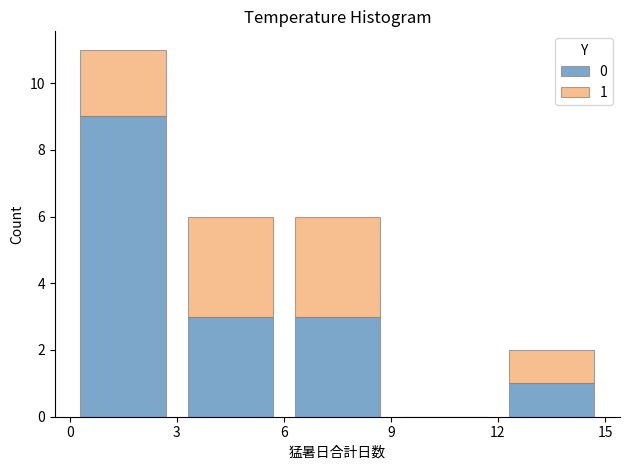

Which range on the x-axis has the tallest stacked bar (by total height)?

0 to 3